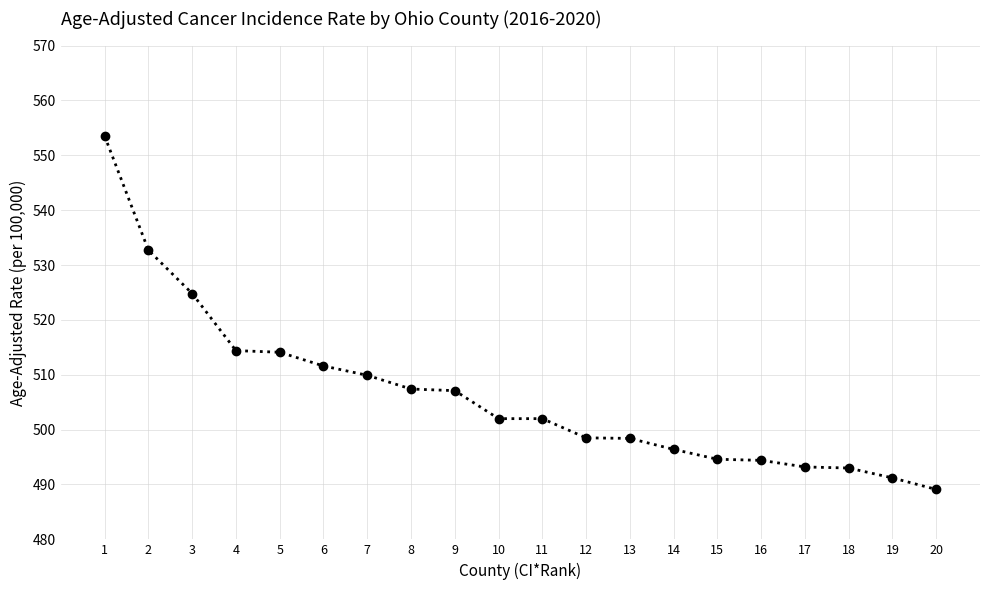

What is the average value?

506.4